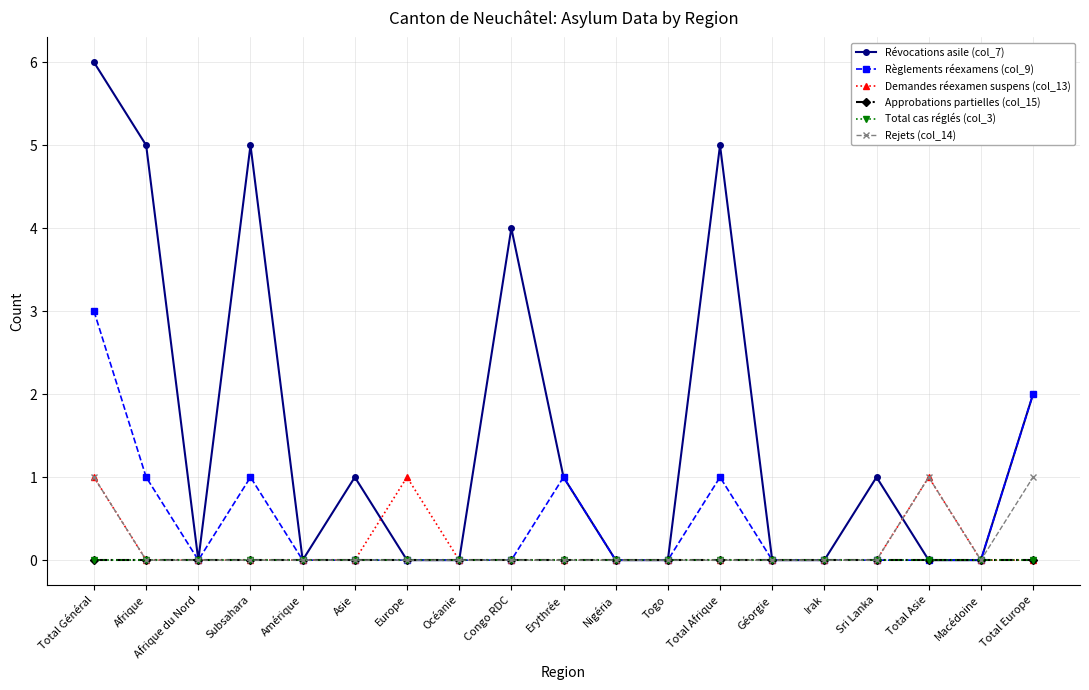

Which label corresponds to the smallest value in the chart?

Afrique du Nord